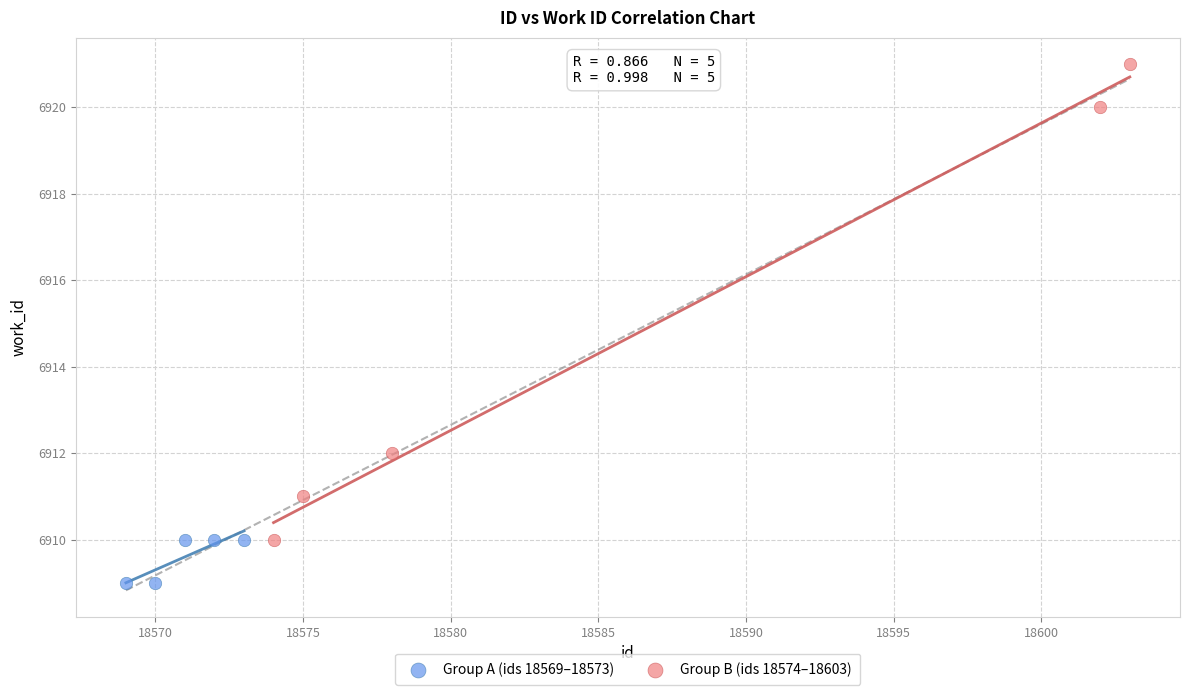

Which series reaches the minimum Y coordinate?

Group A (ids 18569–18573)